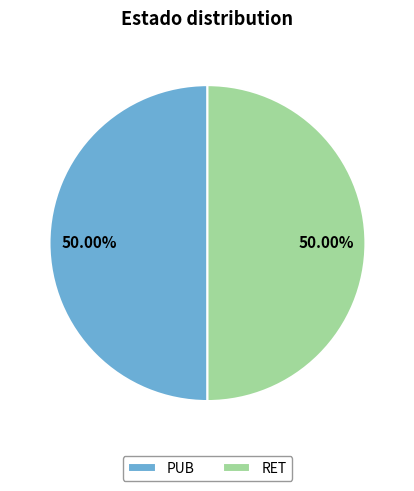

Is the sum of RET and PUB greater than half?

Yes